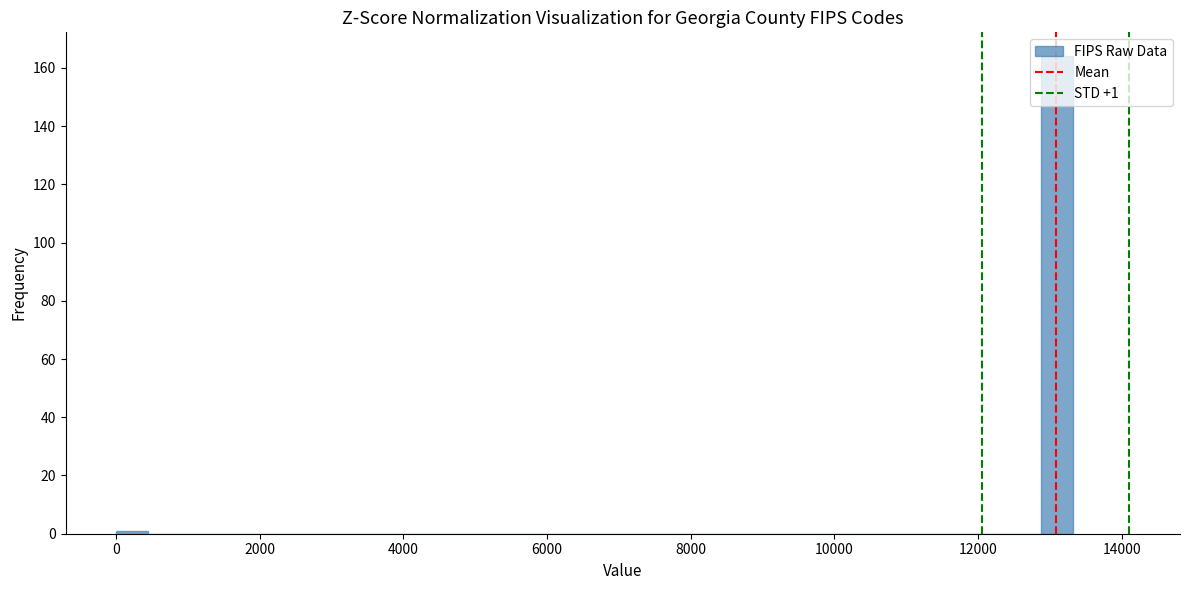

Read against the x-axis, roughly where is the centre of the tallest bar?

13200